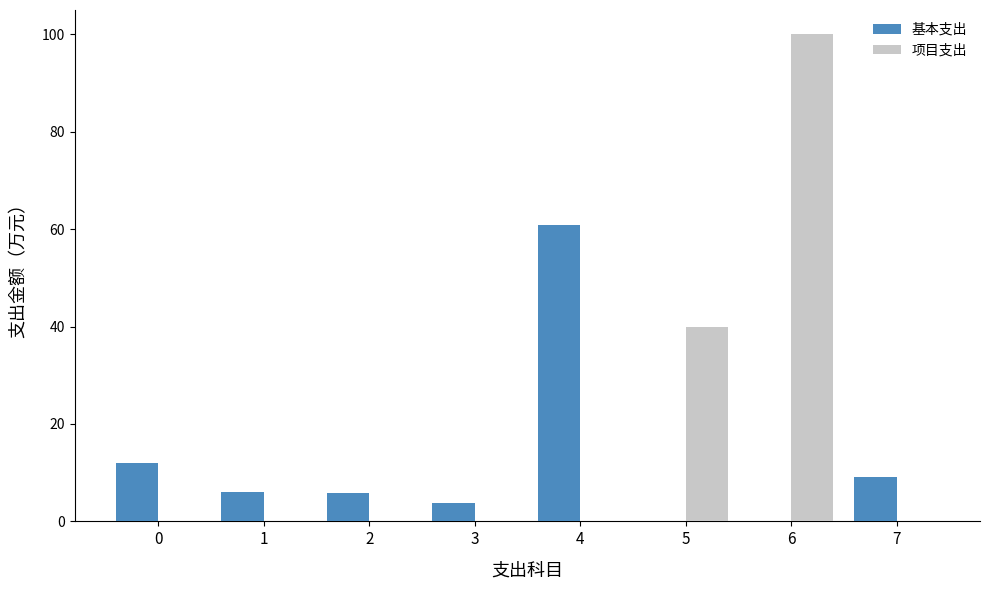

The 基本支出 series shows 60.8 at 4. True or false?

True